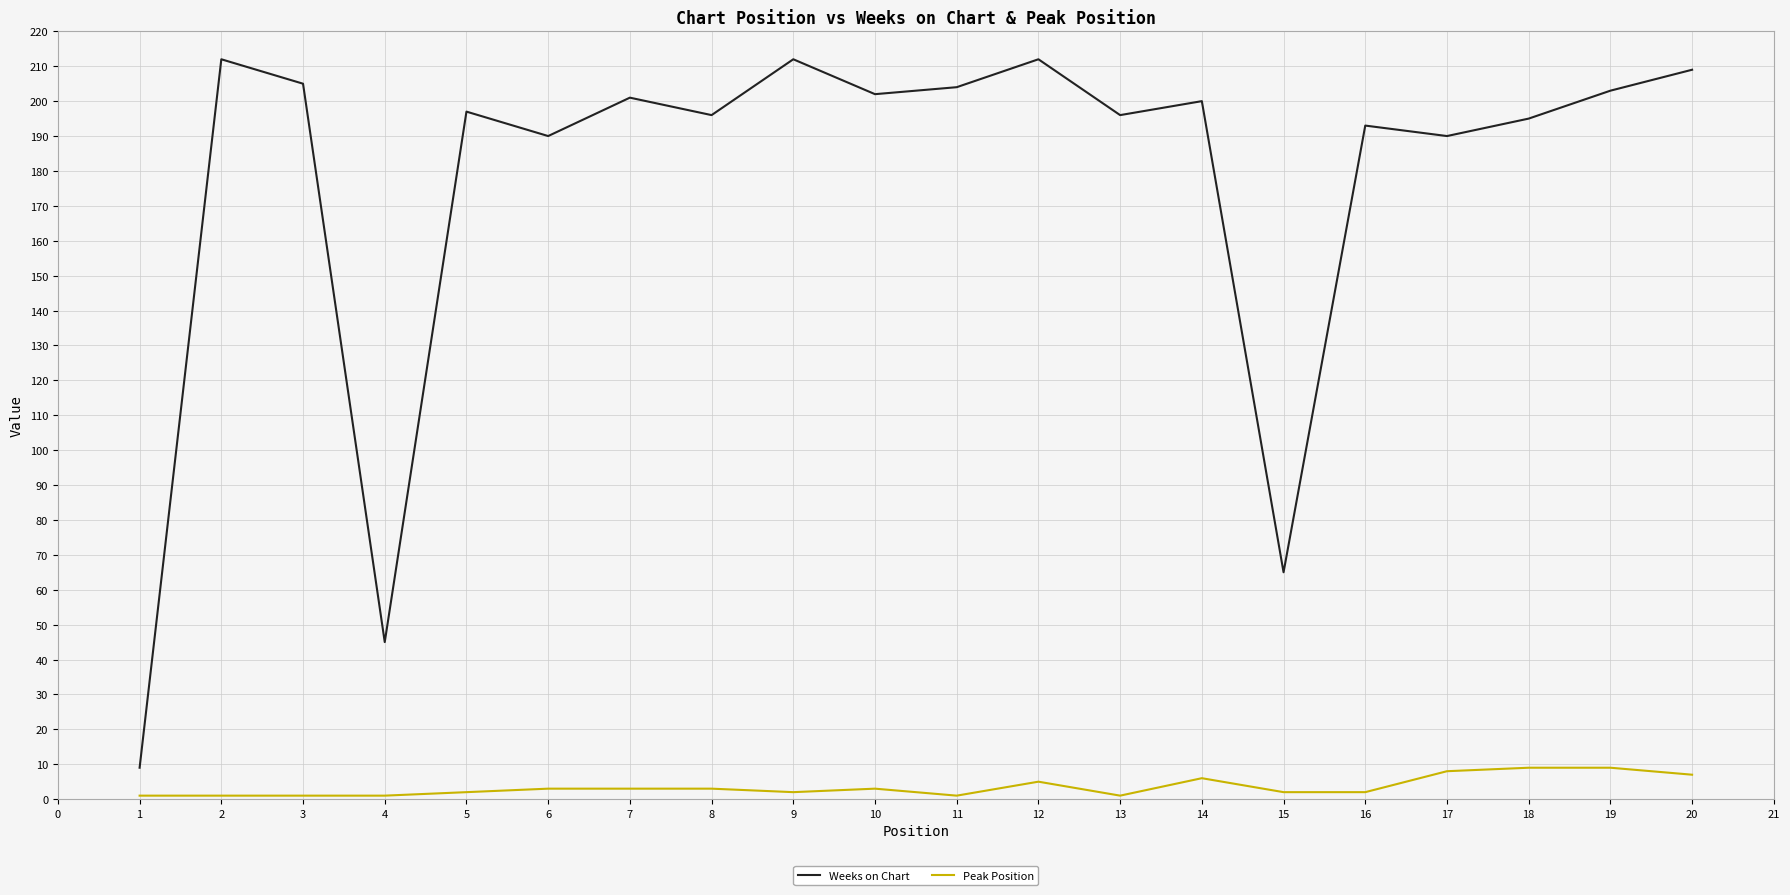

Rank the series by their maximum value, from lowest to highest.

Peak Position, Weeks on Chart